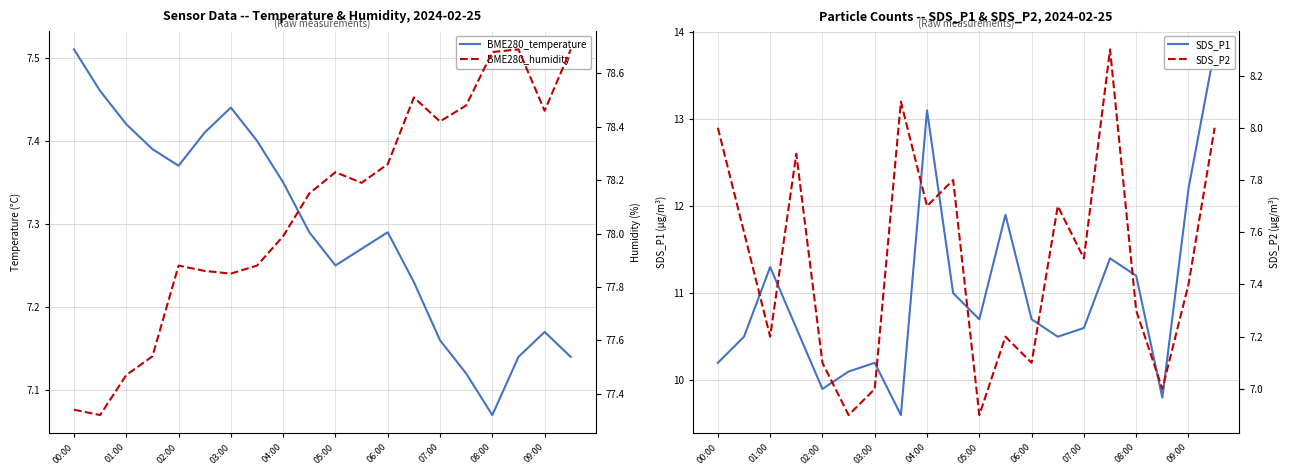

Reading right to left, extract all data points from this chart.

BME280_temperature: 7.1	7.2	7.1	7.1	7.1	7.2	7.2	7.3	7.3	7.2	7.3	7.3	7.4	7.4	7.4	7.4	7.4	7.4	7.5	7.5
SDS_P1: 13.8	12.2	9.8	11.2	11.4	10.6	10.5	10.7	11.9	10.7	11.0	13.1	9.6	10.2	10.1	9.9	10.6	11.3	10.5	10.2
BME280_humidity: 78.7	78.5	78.7	78.7	78.5	78.4	78.5	78.3	78.2	78.2	78.2	78.0	77.9	77.8	77.9	77.9	77.5	77.5	77.3	77.3
SDS_P2: 8.0	7.4	7.0	7.3	8.3	7.5	7.7	7.1	7.2	6.9	7.8	7.7	8.1	7.0	6.9	7.1	7.9	7.2	7.6	8.0